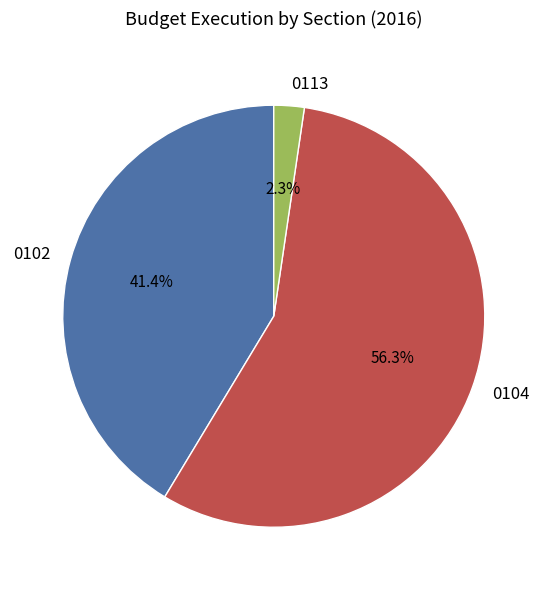

To the nearest percent, what percentage of the pie is 0104?

56%